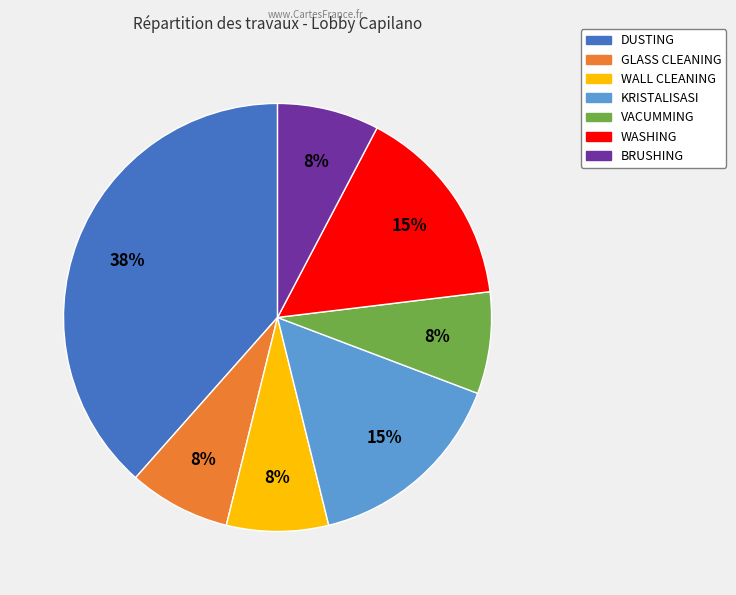

Which category has the biggest portion of the pie?

DUSTING